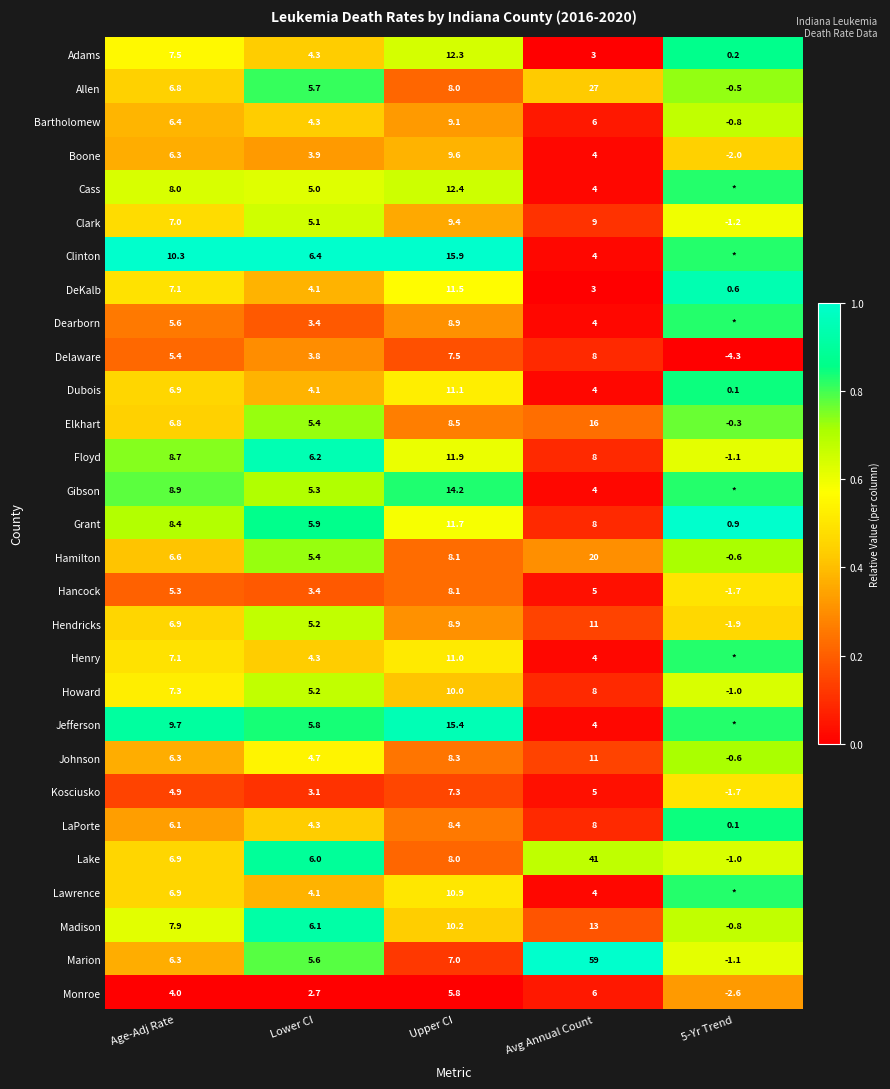

Rank the series by their maximum value, from lowest to highest.

Delaware, Monroe, Boone, Hancock, Kosciusko, Clark, Bartholomew, Hendricks, Howard, Johnson, Hamilton, Elkhart, Allen, Cass, Dearborn, Henry, Lawrence, Gibson, Dubois, LaPorte, Adams, Lake, Madison, DeKalb, Floyd, Jefferson, Clinton, Grant, Marion